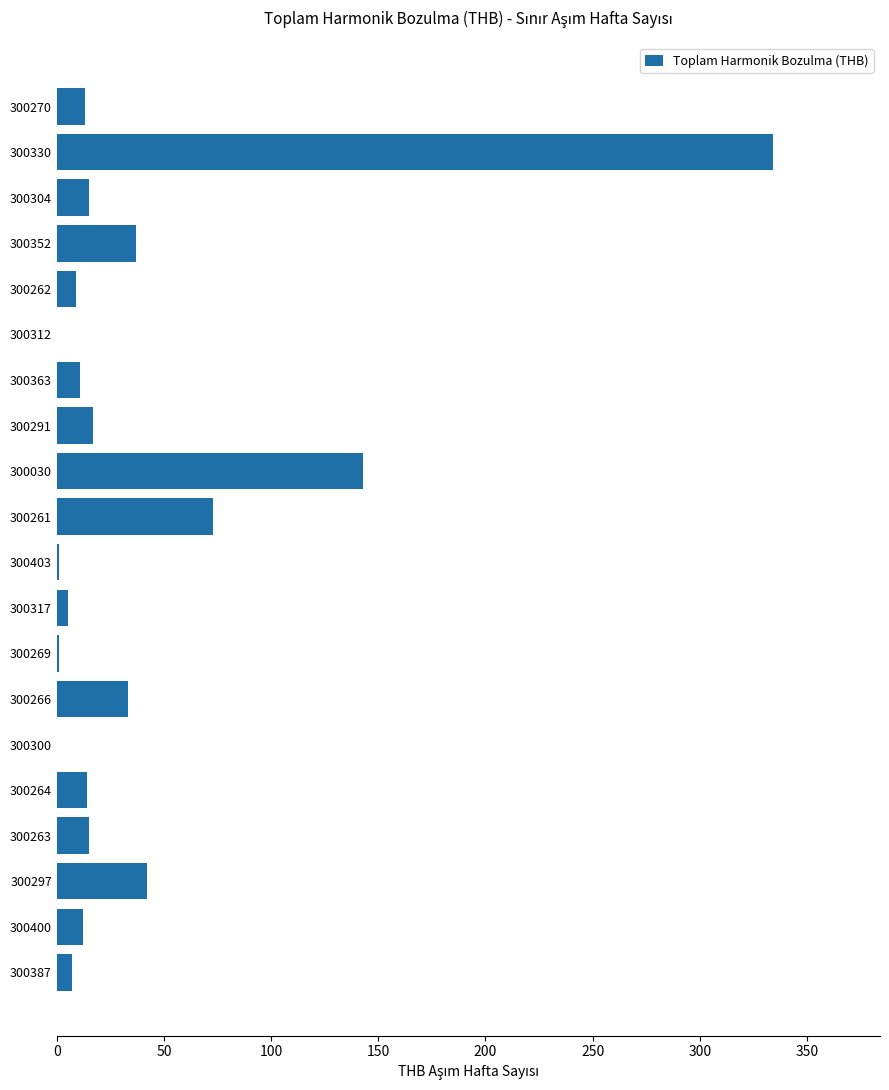

The chart shows a value of 58 at 300266. True or false?

False